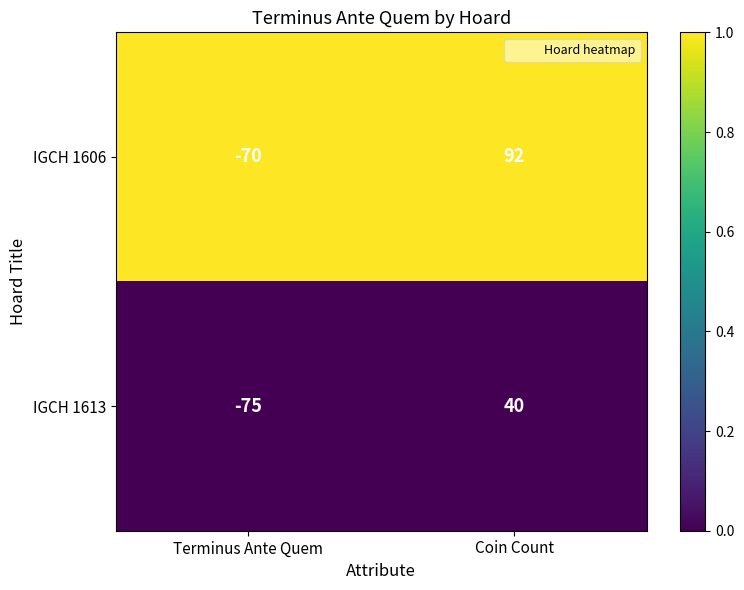

Reading left to right, transcribe all the data shown in this chart.

IGCH 1606: Terminus Ante Quem=-70	Coin Count=92
IGCH 1613: Terminus Ante Quem=-75	Coin Count=40